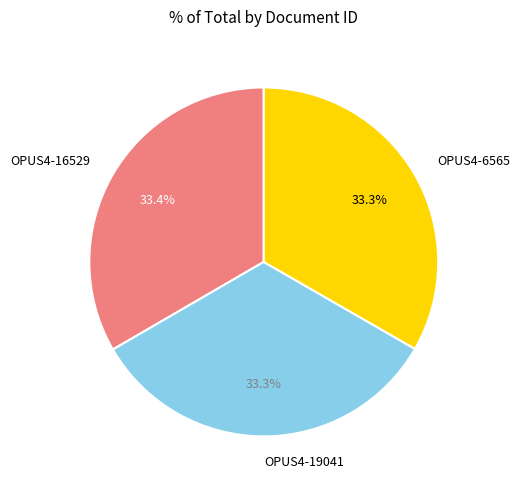

How many segments does this pie chart have?

3